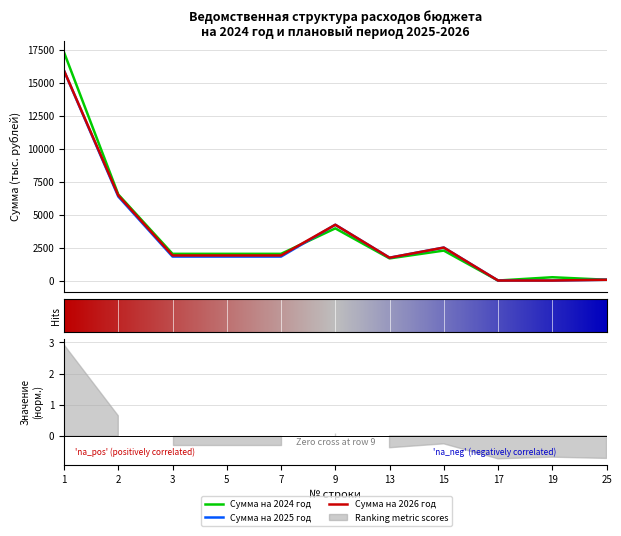

Which series changed the most between 2 and 9?

Сумма на 2024 год